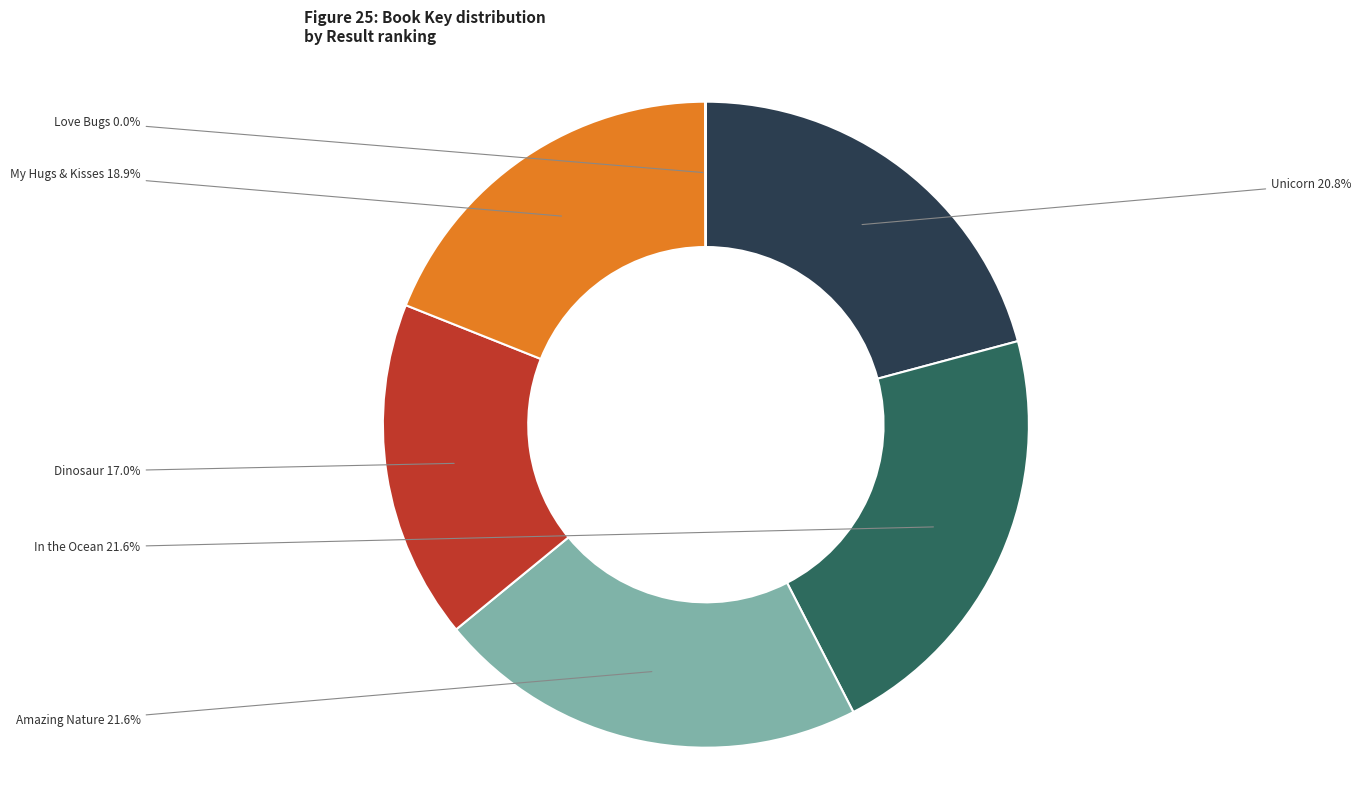

Is there a majority slice in this chart?

No